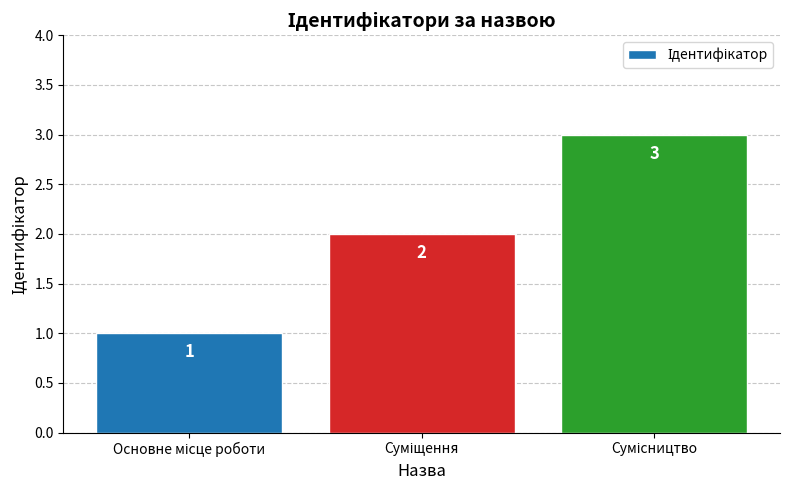

Does the chart contain stacked bars?

No